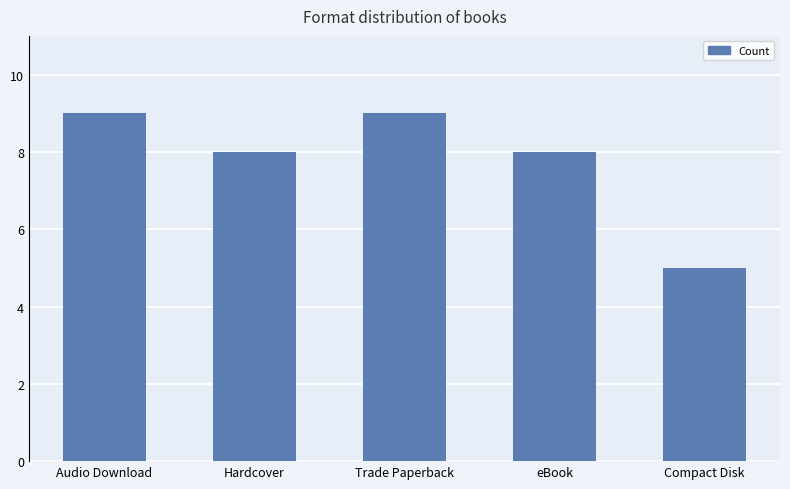

What is the sum of the values at Trade Paperback and Hardcover?

17